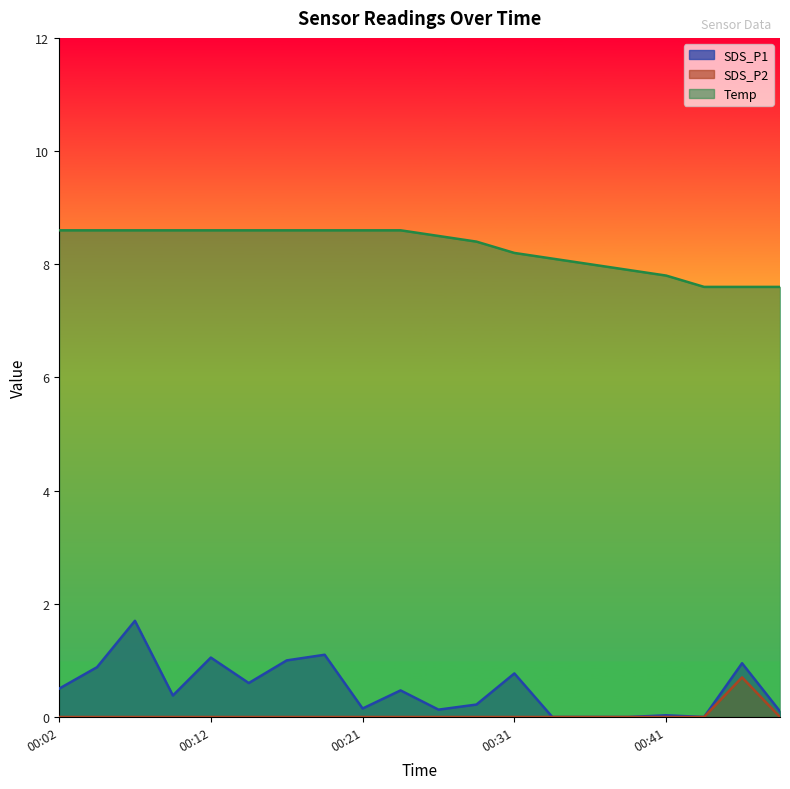

Which series has the largest range (max minus min)?

SDS_P1